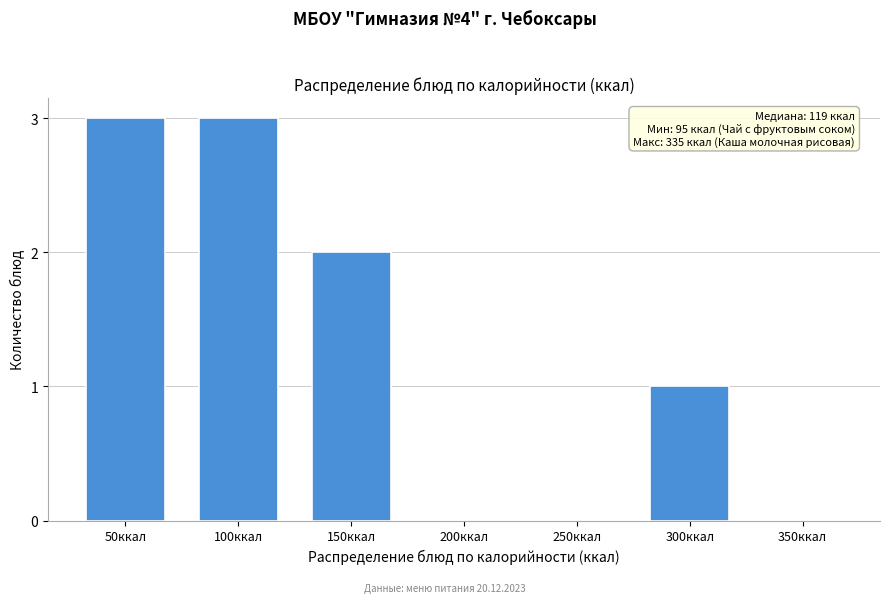

Reading left to right, extract all data points from this chart.

50ккал=3	100ккал=3	150ккал=2	200ккал=0	250ккал=0	300ккал=1	350ккал=0